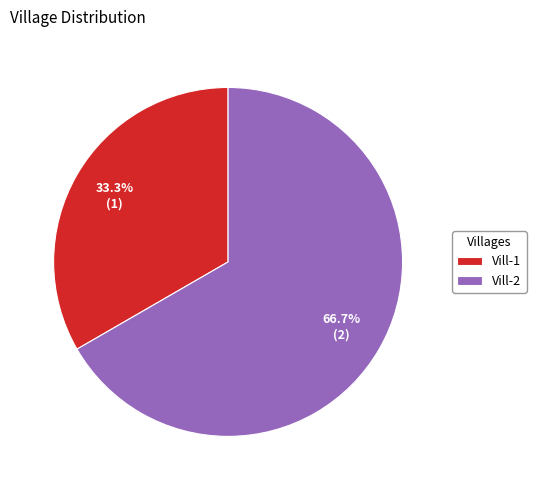

What is the total percentage of Vill-2 and Vill-1?

100.0%